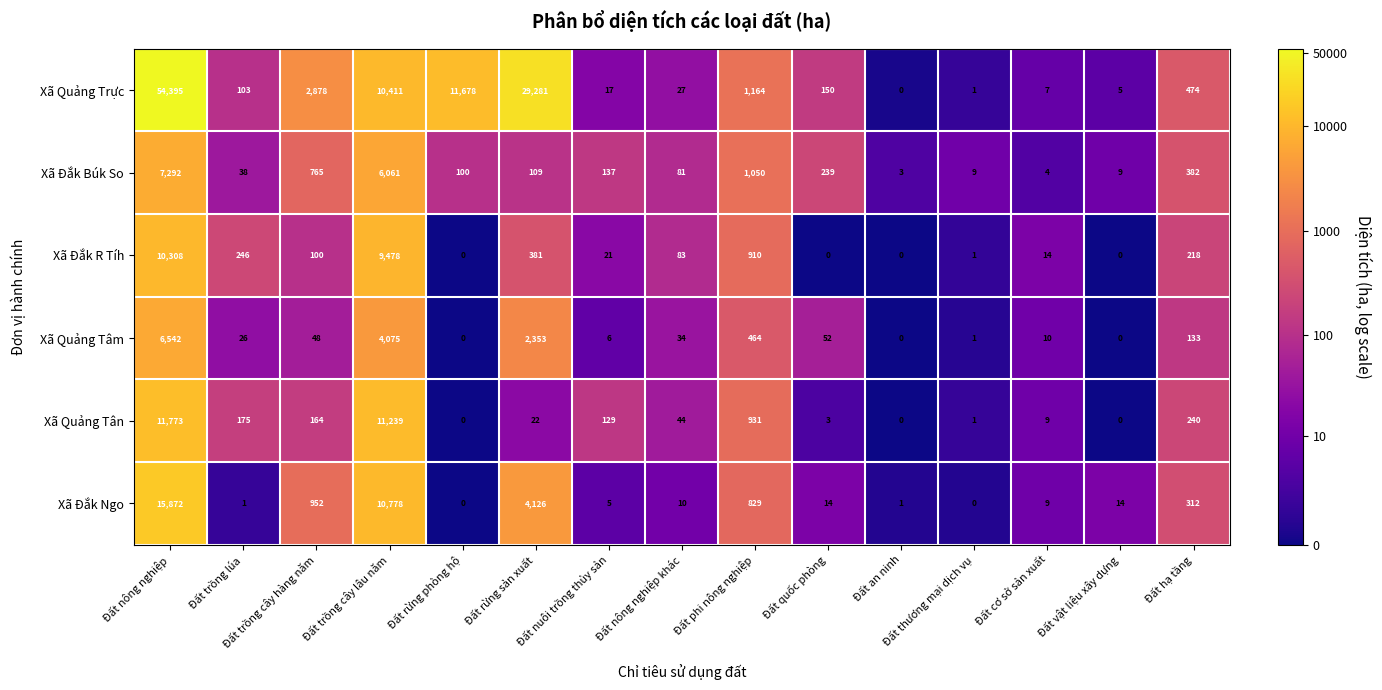

What is the difference between the maximum and minimum values in the Xã Đắk Búk So series?

7289